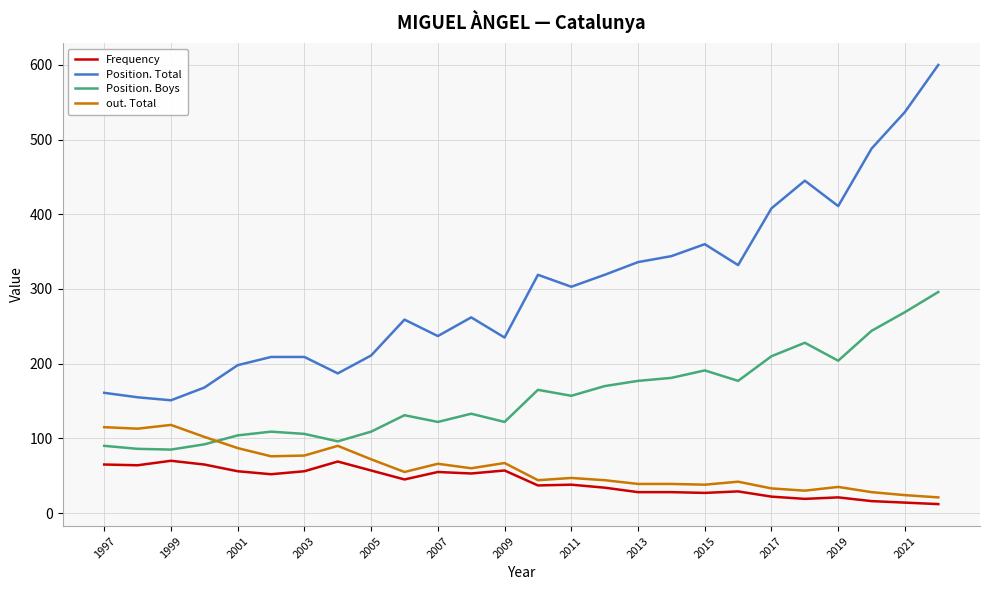

What is the highest value of the out. Total series?

118